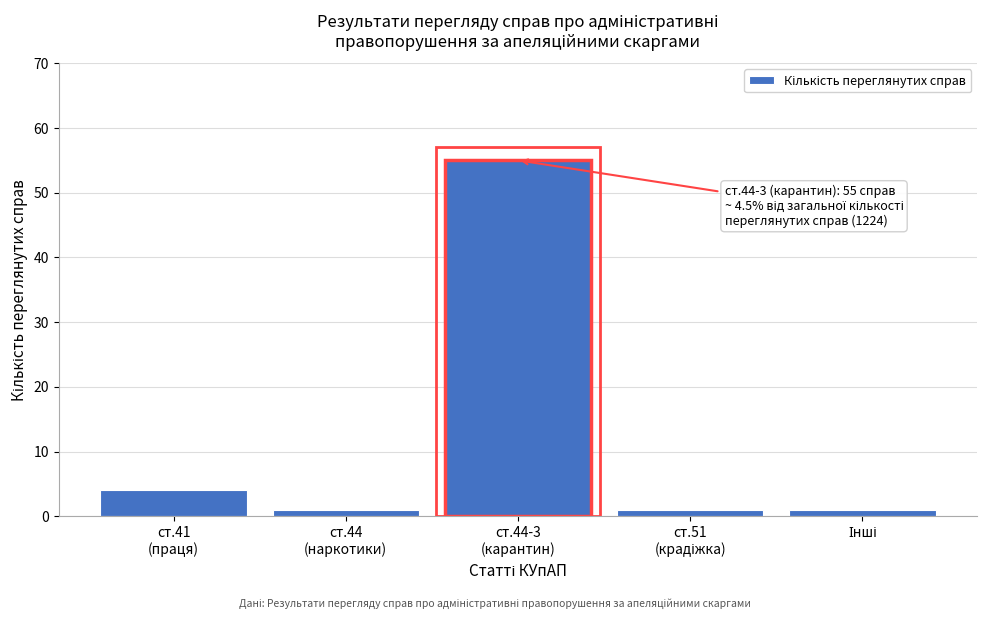

Reading right to left, transcribe all the data shown in this chart.

1	1	55	1	4